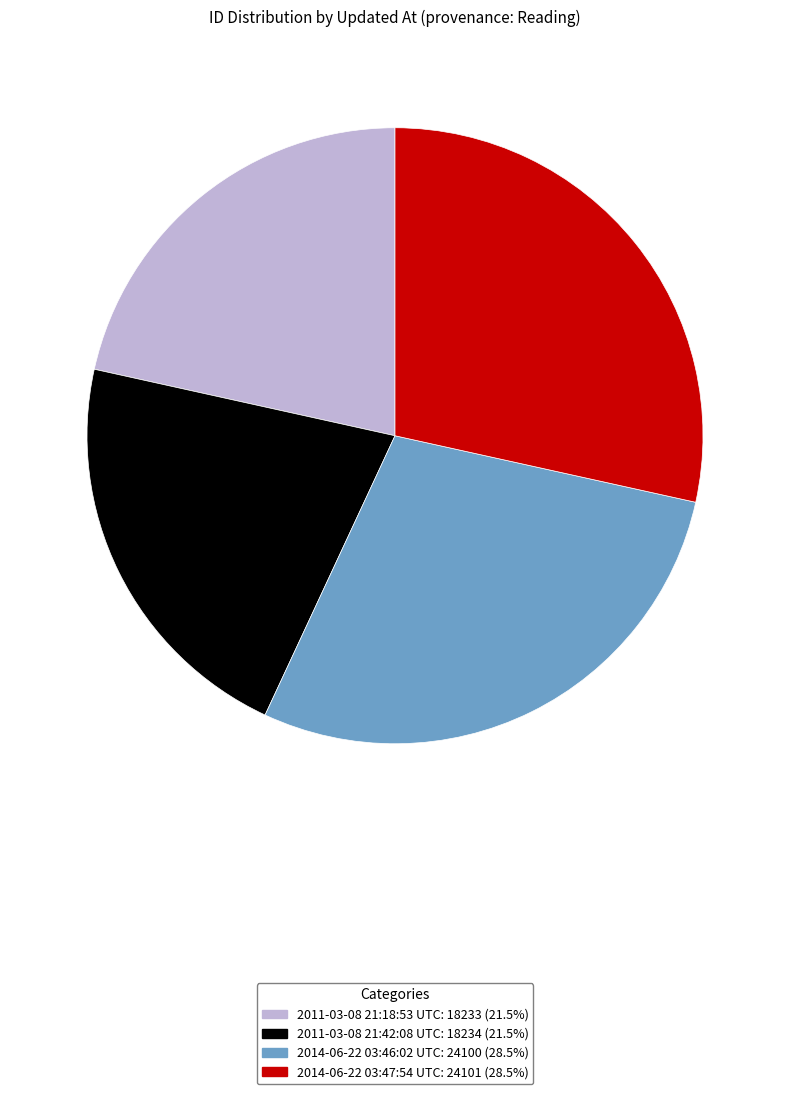

Count the number of slices in the pie.

4